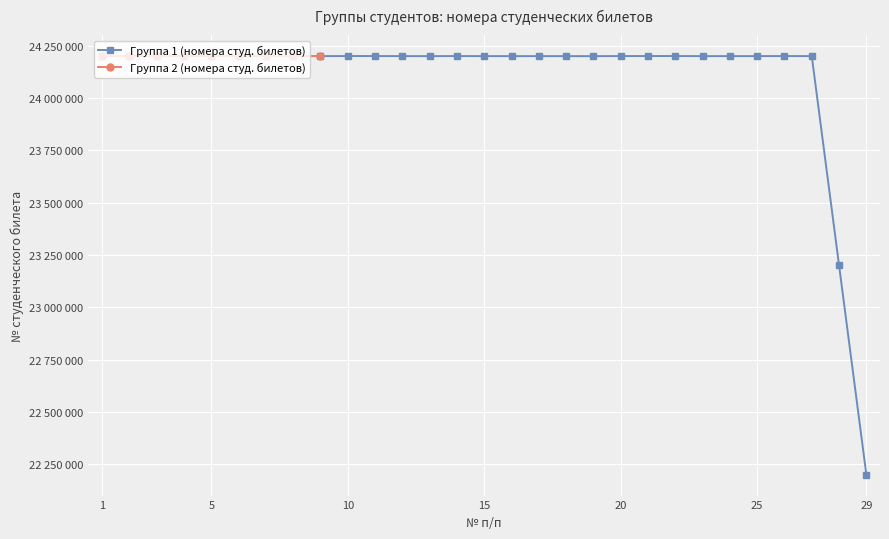

Rank the categories by value from highest to lowest.

2, 22, 26, 1, 10, 11, 21, 5, 14, 20, 8, 15, 9, 25, 4, 3, 27, 12, 7, 23, 17, 24, 6, 16, 13, 18, 19, 28, 29